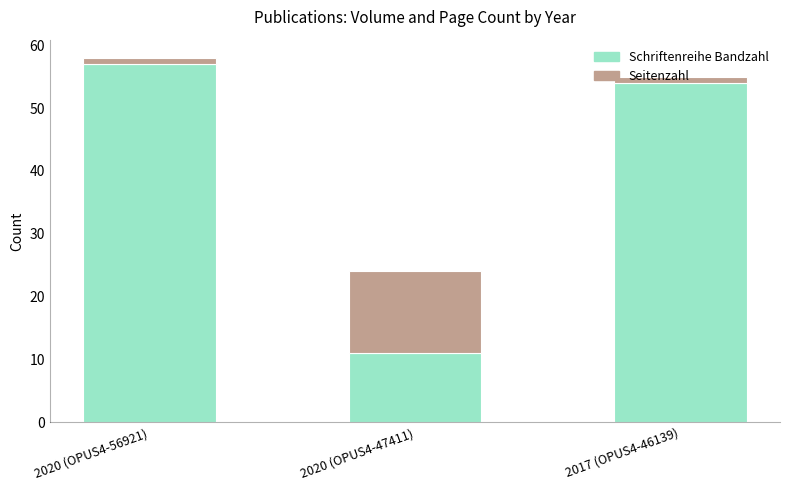

What value does the Schriftenreihe Bandzahl series have at 2020 (OPUS4-56921), to the nearest 5?

55